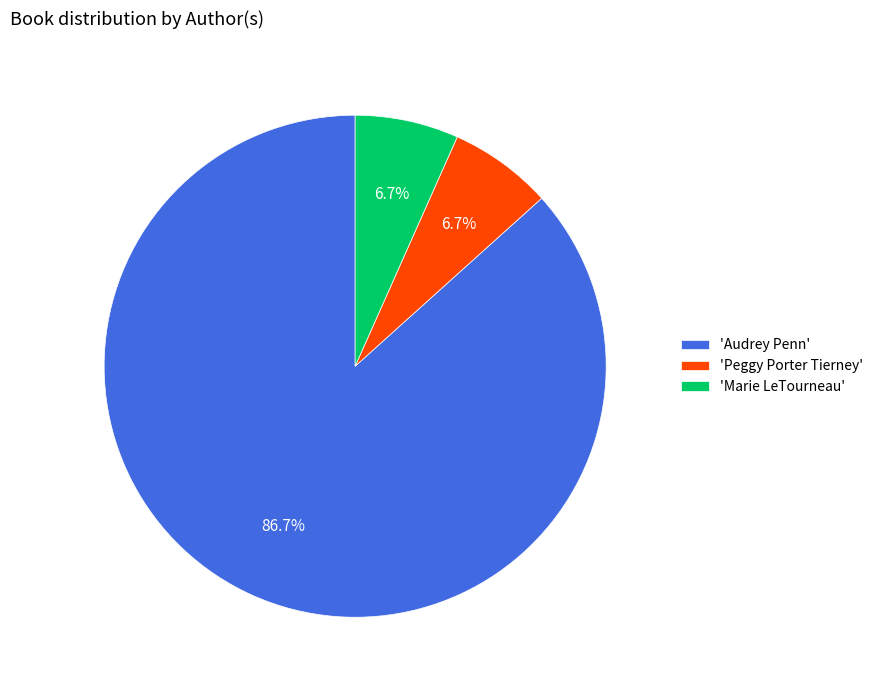

Is the sum of 'Marie LeTourneau' and 'Audrey Penn' greater than half?

Yes